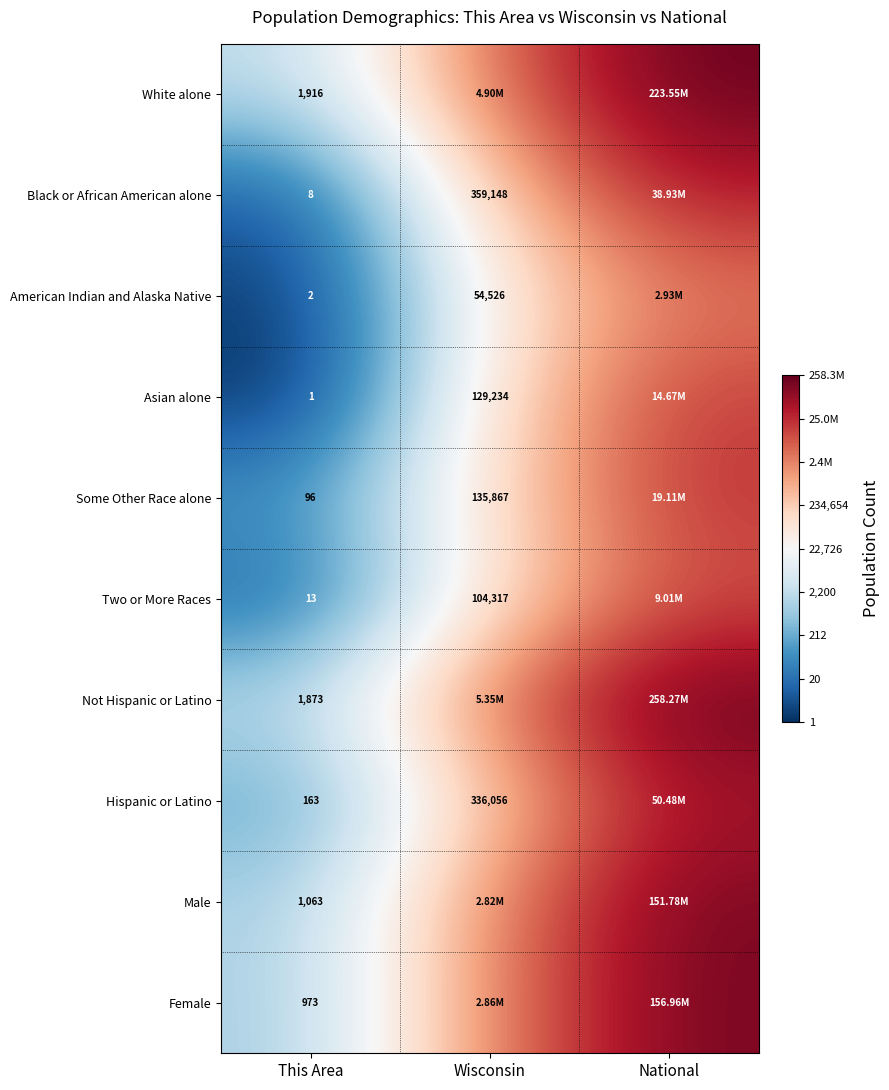

Is the value of Not Hispanic or Latino at This Area greater than the value of Hispanic or Latino at Wisconsin?

No